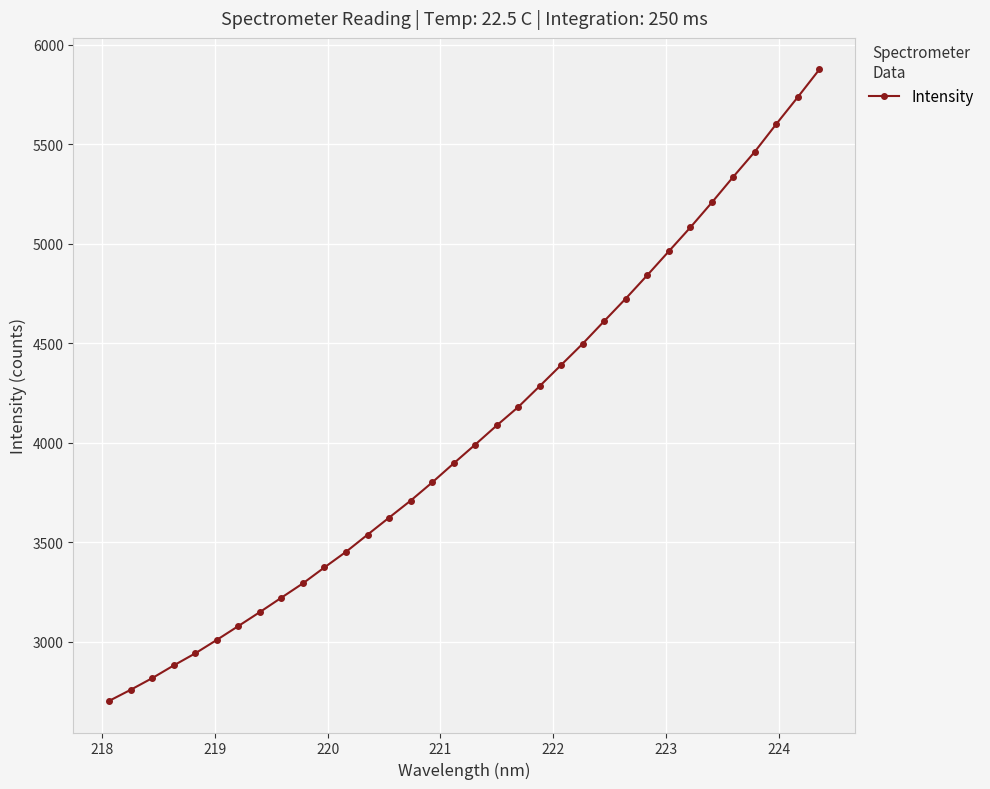

What is the average value?

4062.9